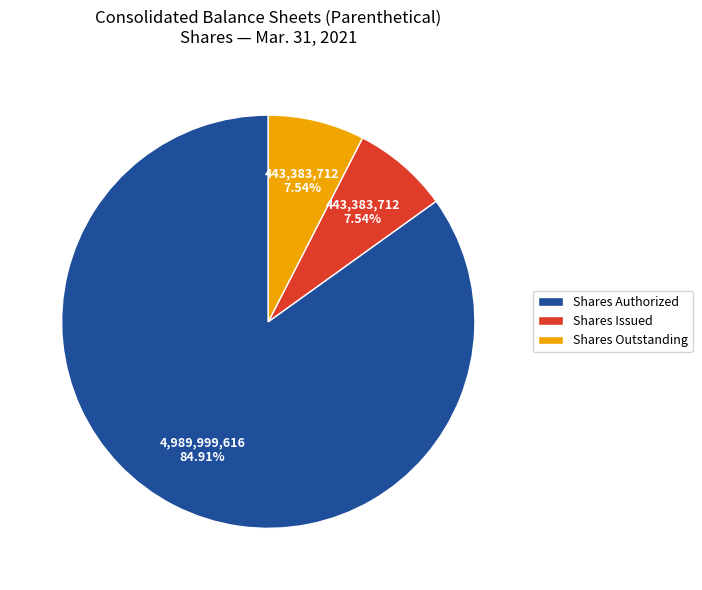

What is the majority slice?

Shares Authorized